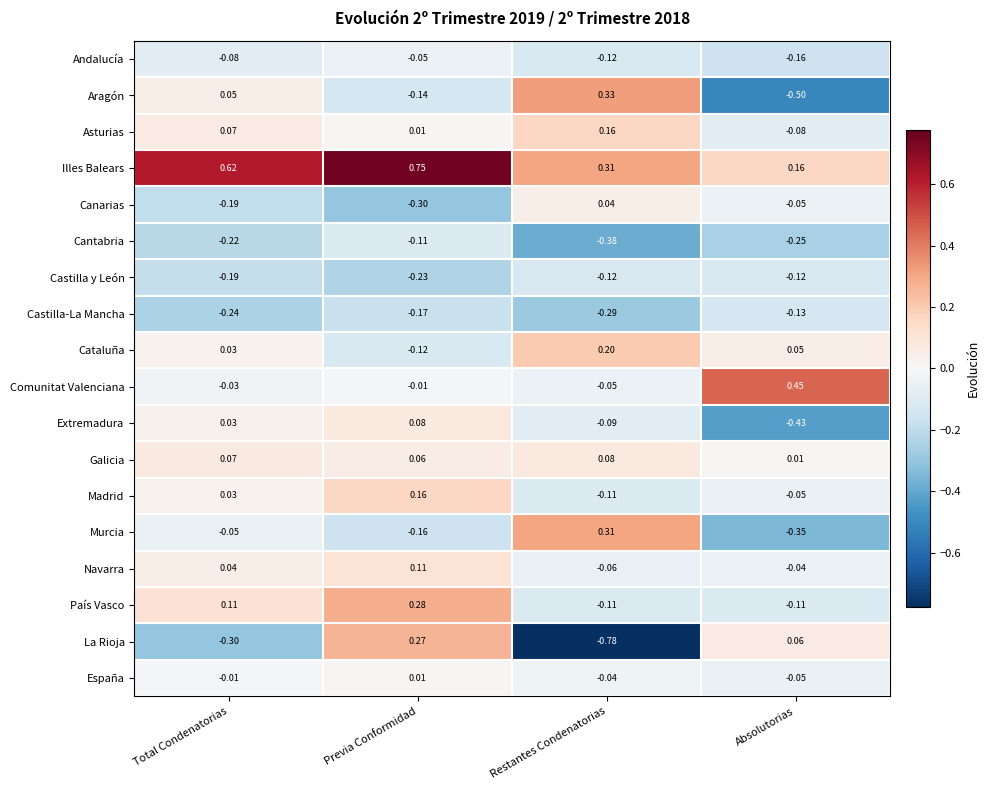

Which category has the highest value across all series?

Previa Conformidad